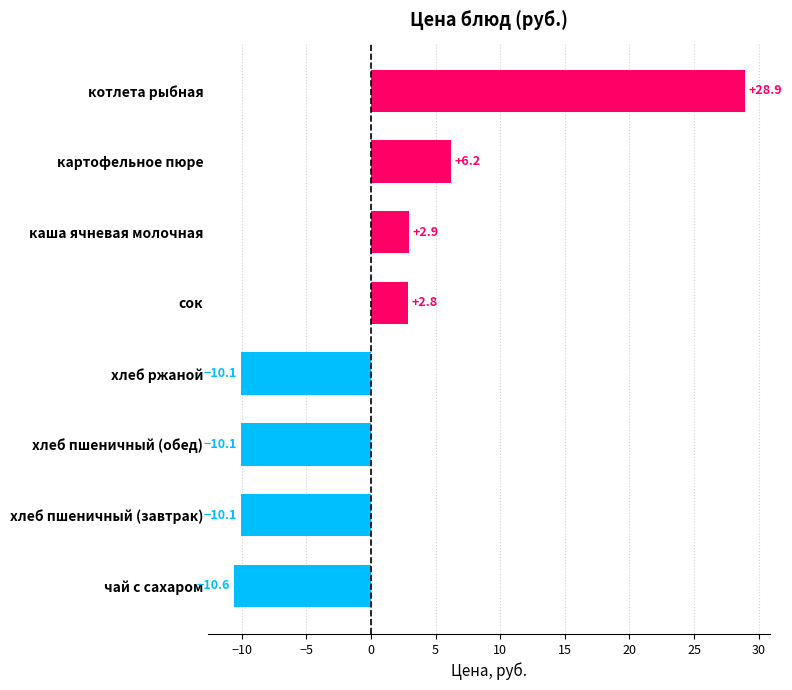

Reading top to bottom, list all the values displayed in this chart.

котлета рыбная=28.9	картофельное пюре=6.2	каша ячневая молочная=2.9	сок=2.8	хлеб ржаной=-10.1	хлеб пшеничный (обед)=-10.1	хлеб пшеничный (завтрак)=-10.1	чай с сахаром=-10.6